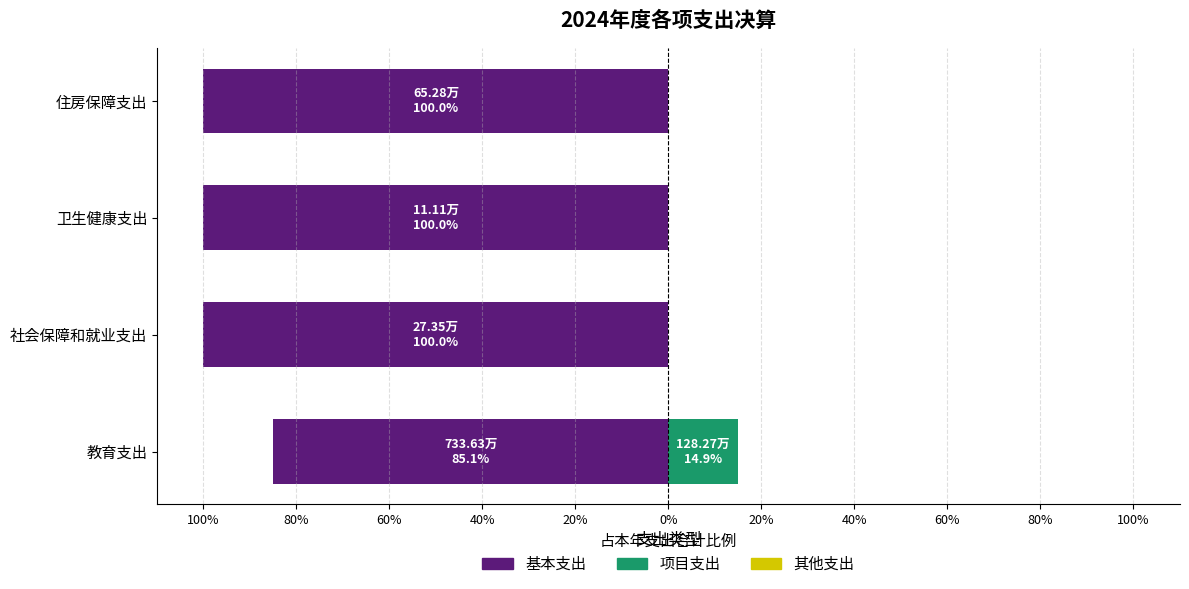

Which series has the largest range (max minus min)?

项目支出